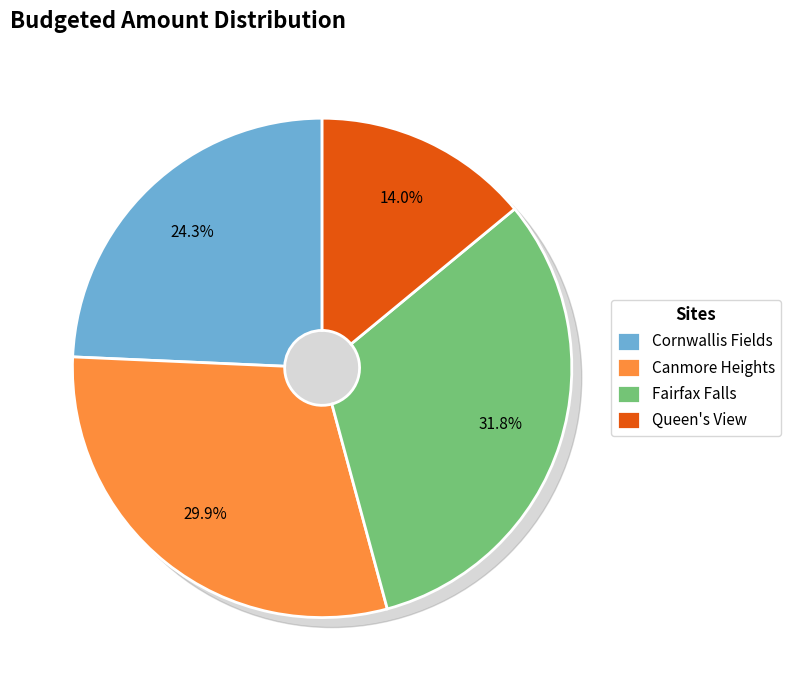

What percentage do Cornwallis Fields and Queen's View together represent?

38.3%